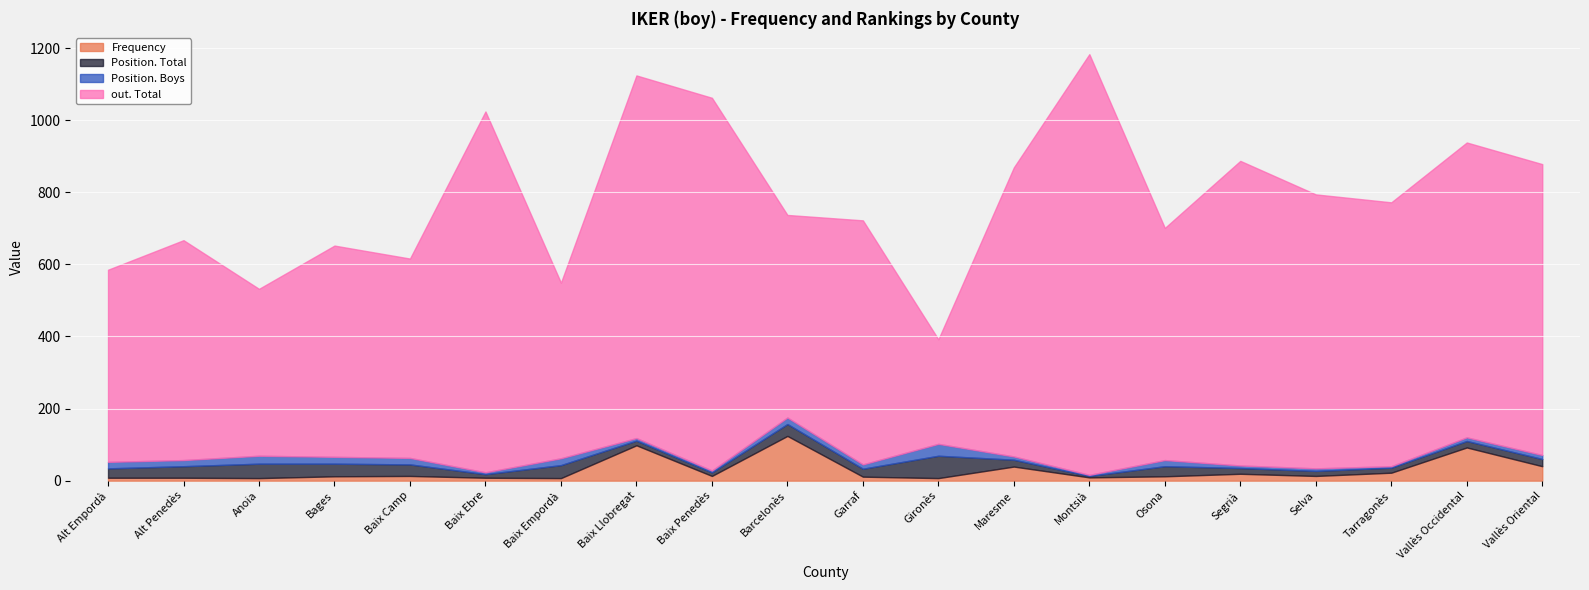

True or false: Position. Boys and Frequency cross at least once.

True